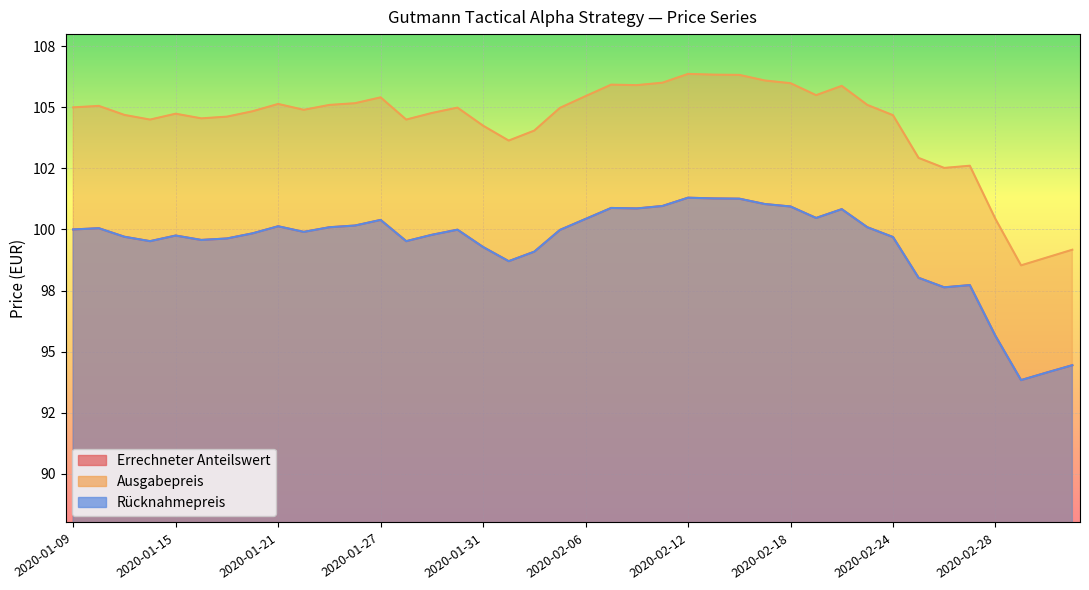

Where is the first local minimum for Rücknahmepreis?

2020-01-14